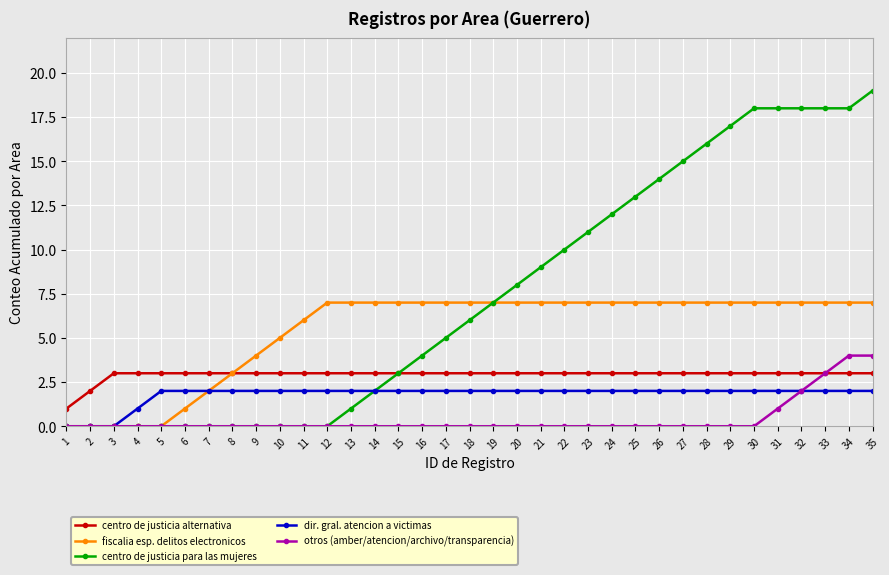

Which series has the largest range (max minus min)?

centro de justicia para las mujeres